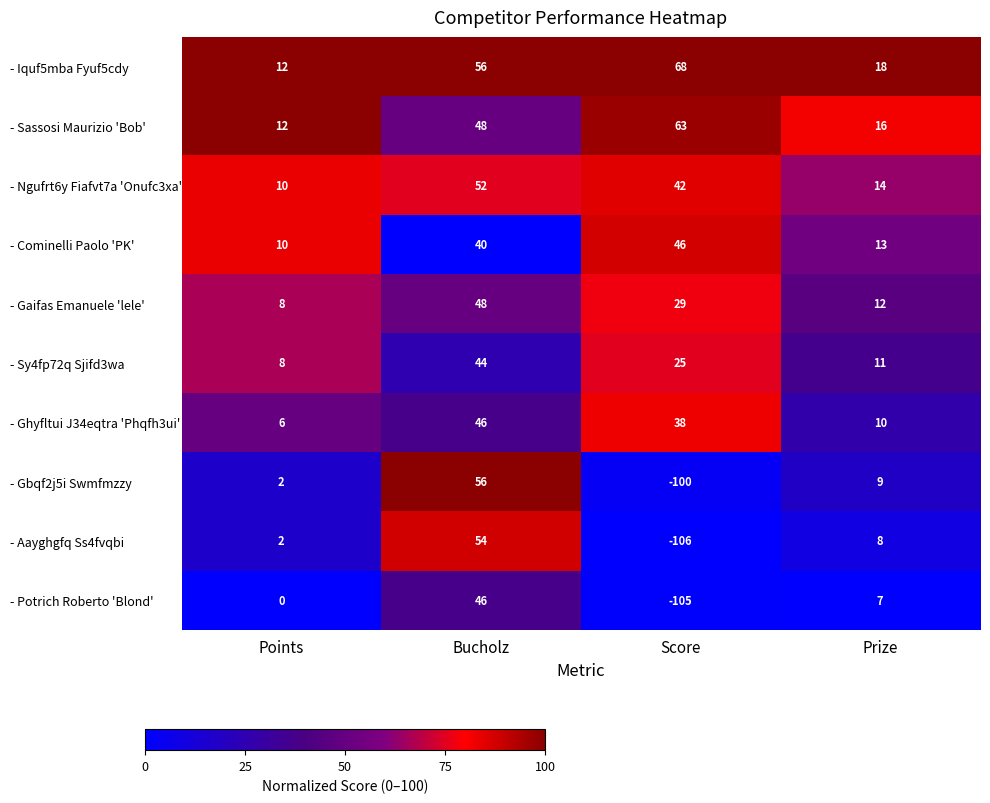

Is it true that - Potrich Roberto 'Blond' equals -158 at Score?

False